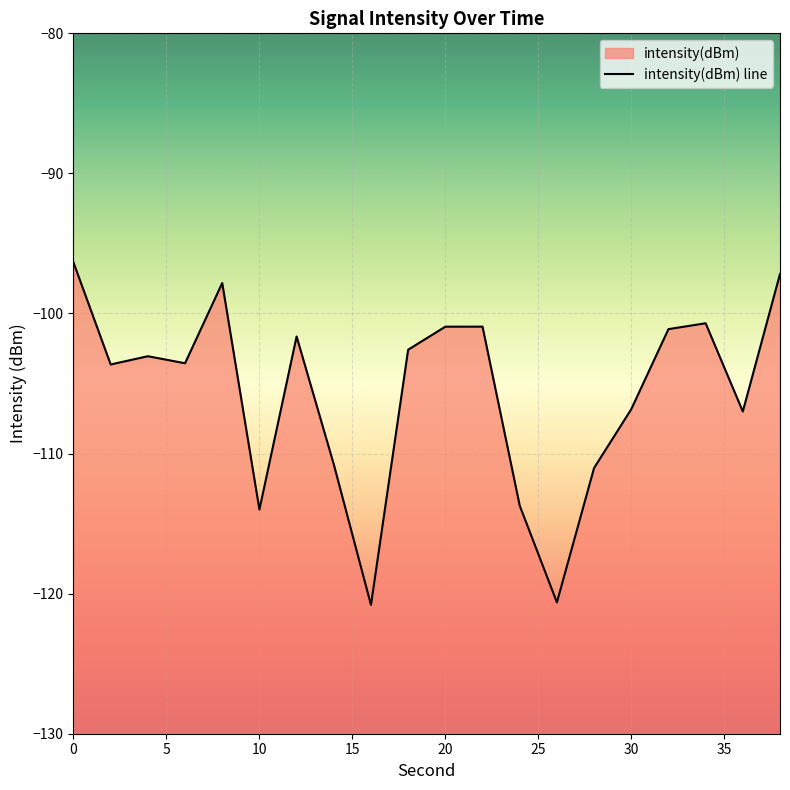

What is the sum of all values?

-2114.3